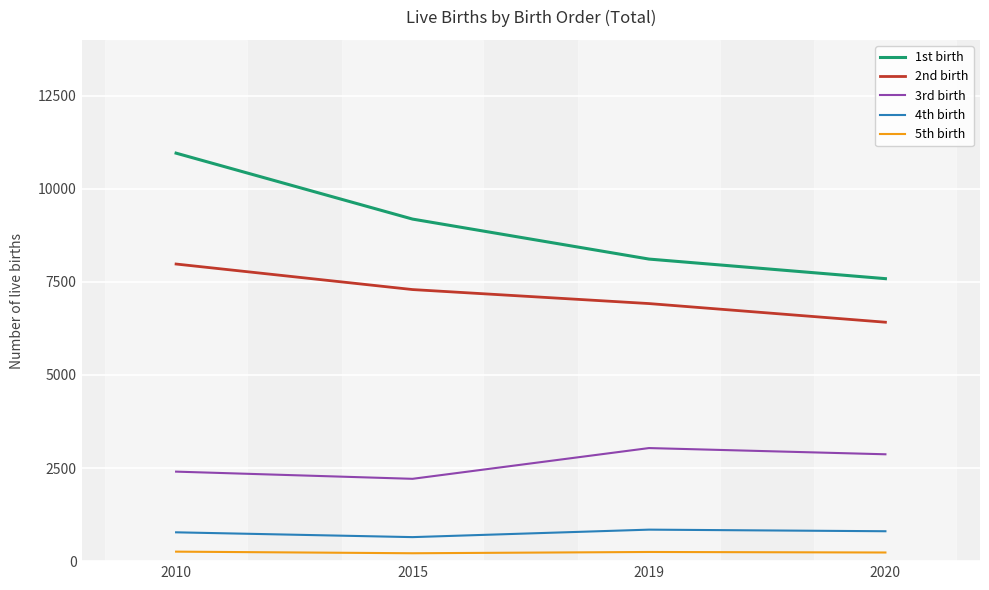

True or false: 3rd birth and 5th birth cross at least once.

False